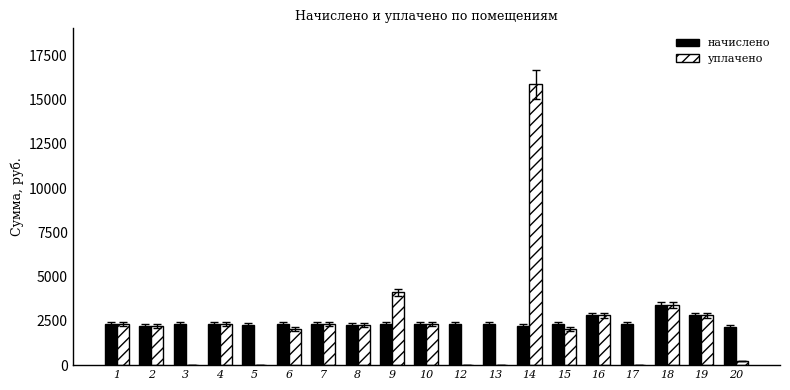

What is the sum of the уплачено values at 18 and 7?

5728.8